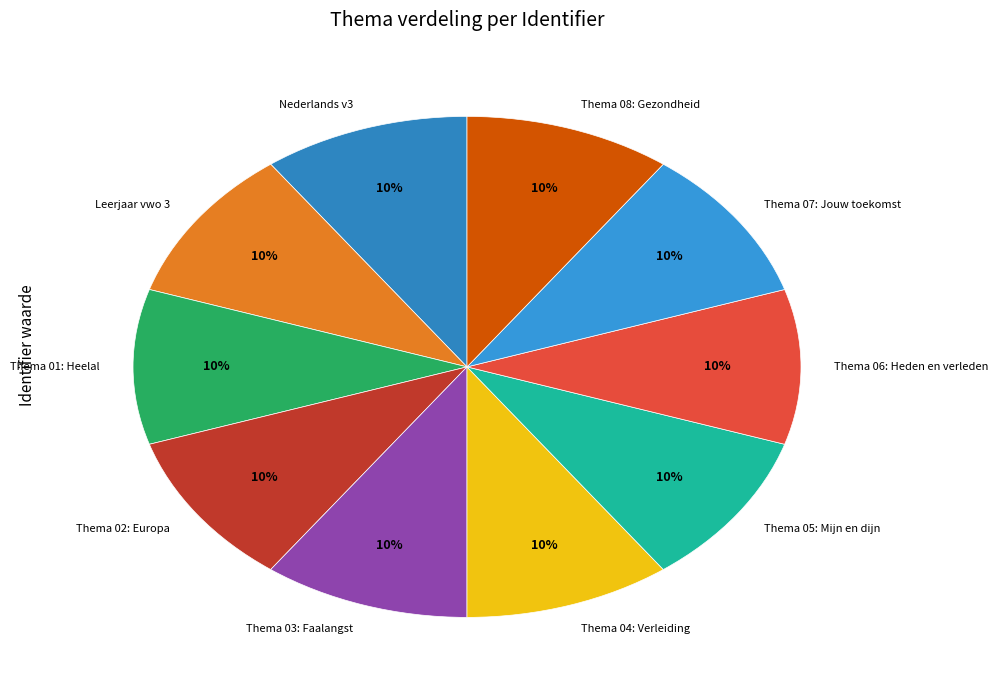

Is the sum of Leerjaar vwo 3 and Thema 04: Verleiding greater than half?

No